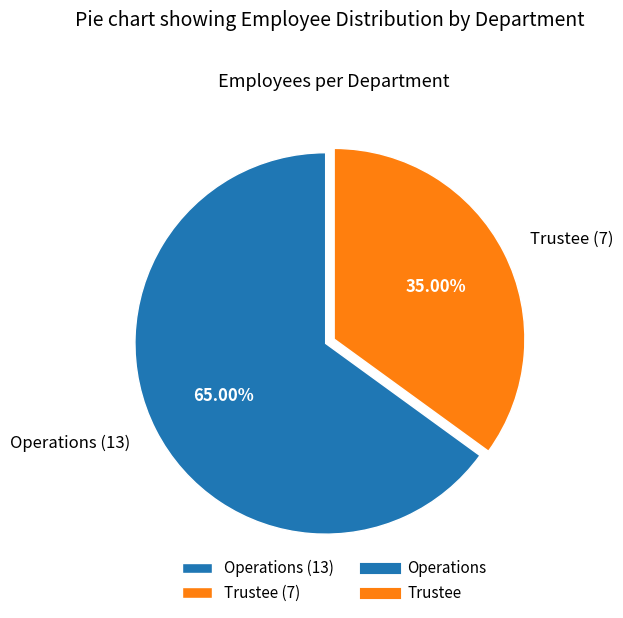

Between Operations and Trustee, which is larger?

Operations